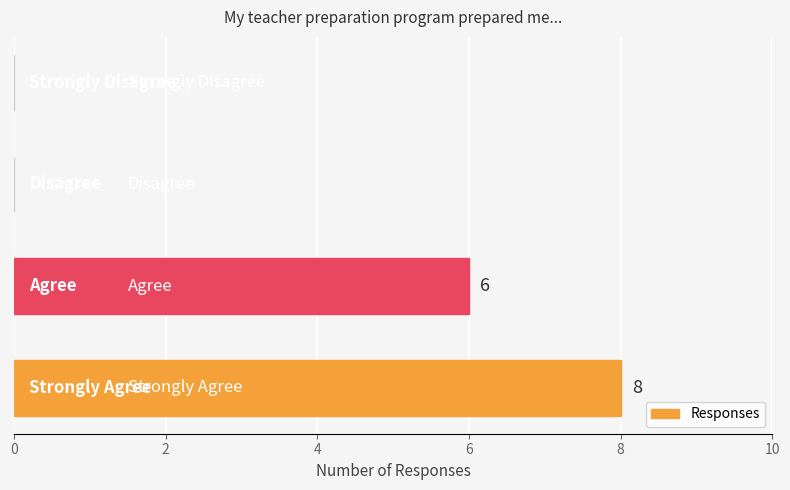

What is the sum of all values?

14